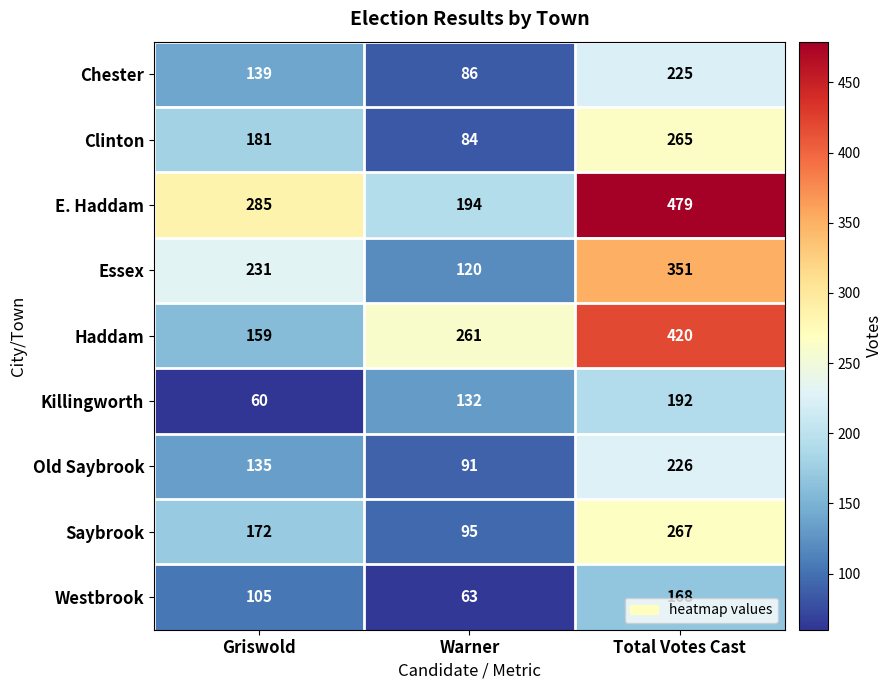

True or false: Haddam has a value of 420 at Total Votes Cast.

True